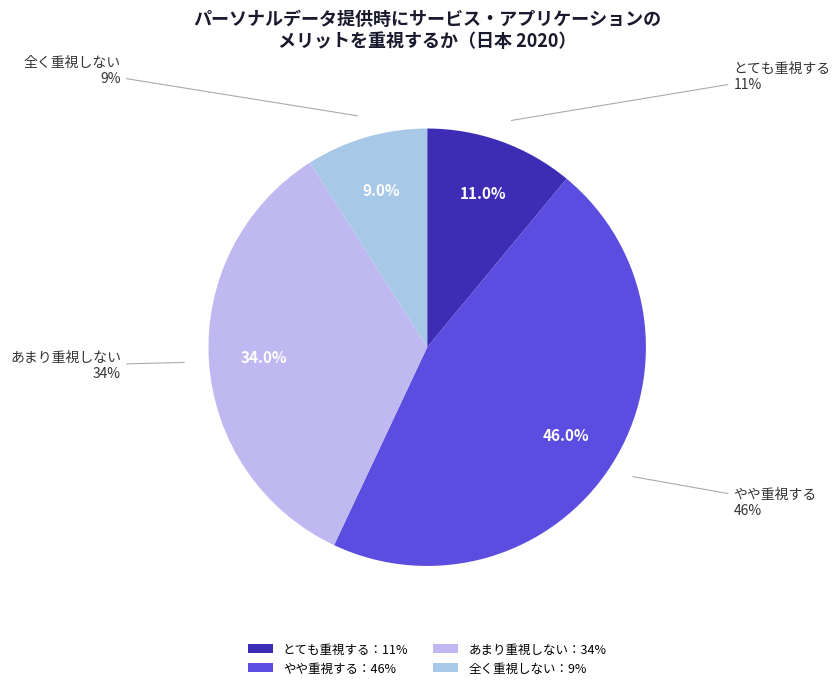

The あまり重視しない slice represents 45% of the pie. True or false?

False